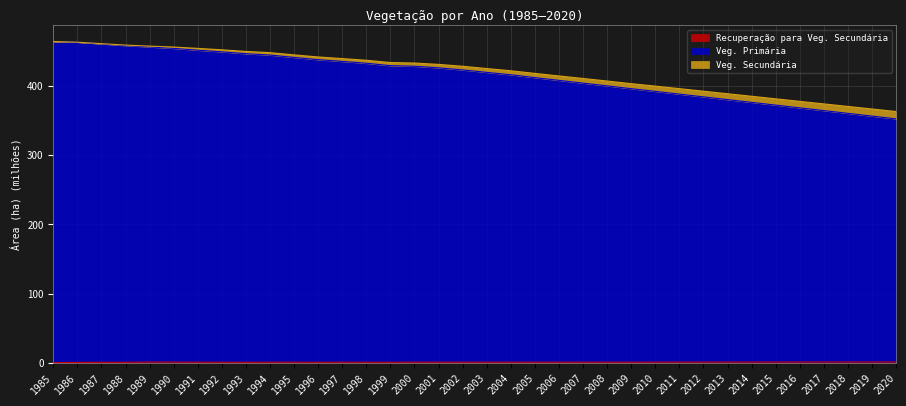

Rank the categories by Recuperação para Veg. Secundária value from lowest to highest.

1985, 1986, 1993, 1988, 1996, 1987, 1999, 1998, 1992, 1991, 1994, 1997, 2009, 2002, 1995, 2005, 2004, 2006, 2001, 2007, 2003, 2008, 2000, 2010, 2011, 1990, 2012, 2013, 1989, 2014, 2015, 2016, 2017, 2018, 2019, 2020